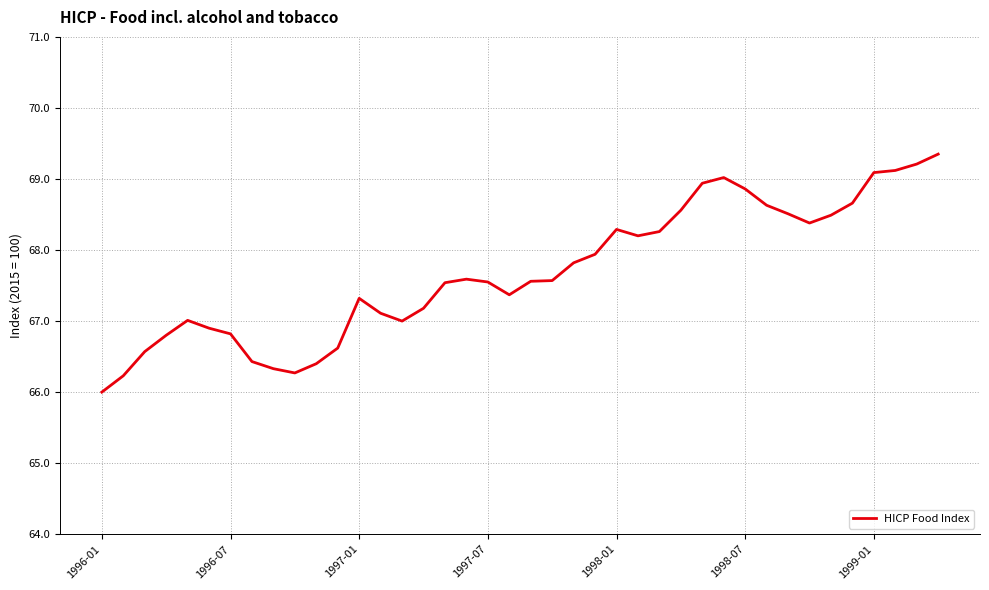

What is the smallest value displayed?

66.0